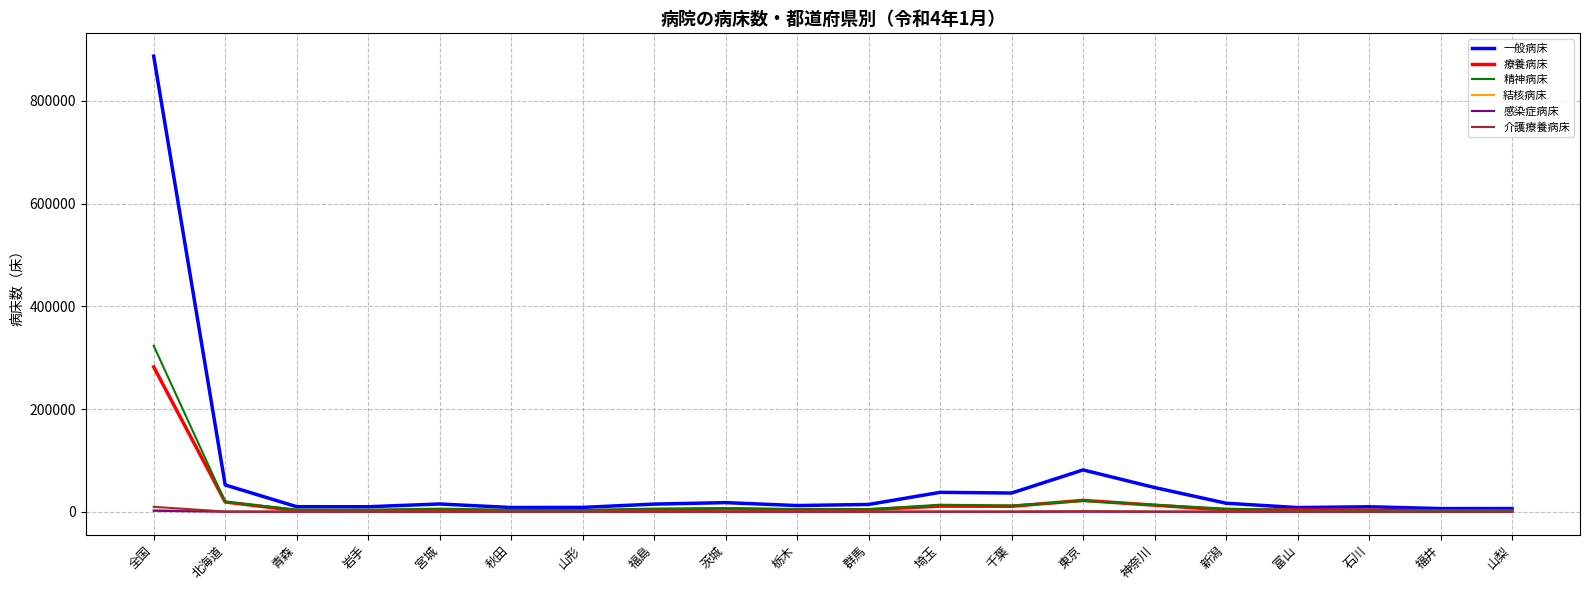

What is the maximum value shown in the chart?

887029